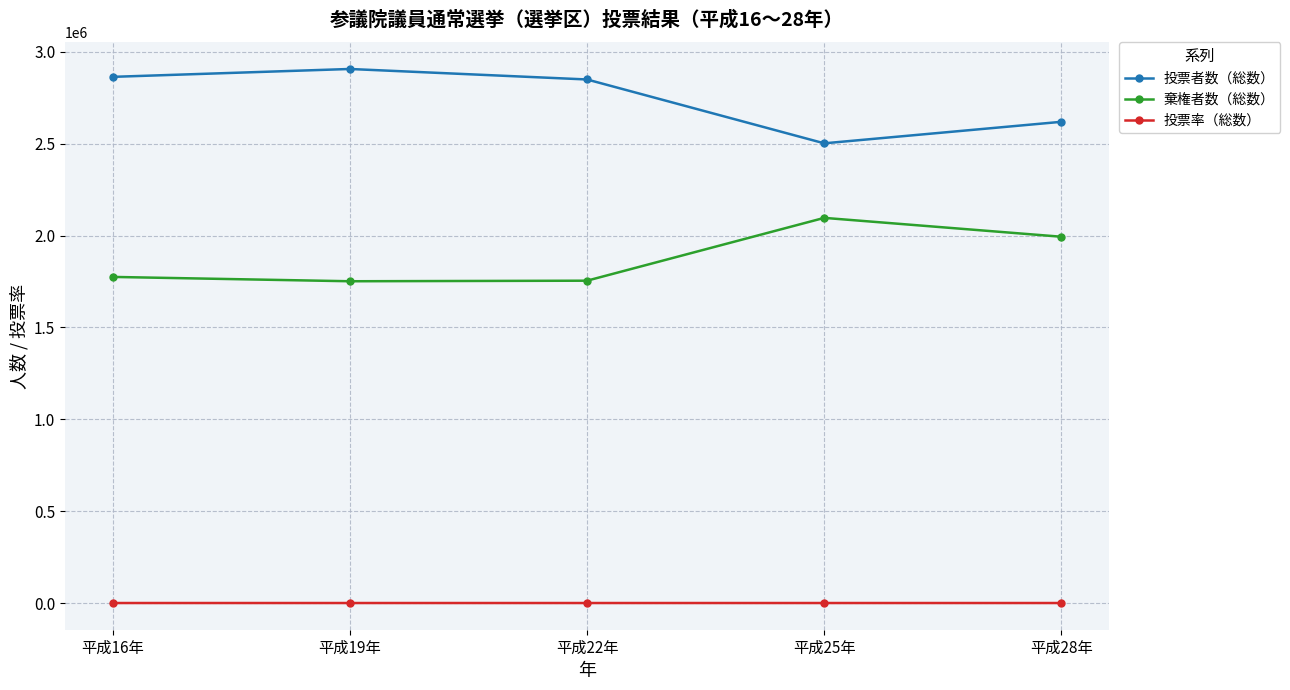

What is the value of the 投票者数（総数） point at the 4th from the left?

2502360.0